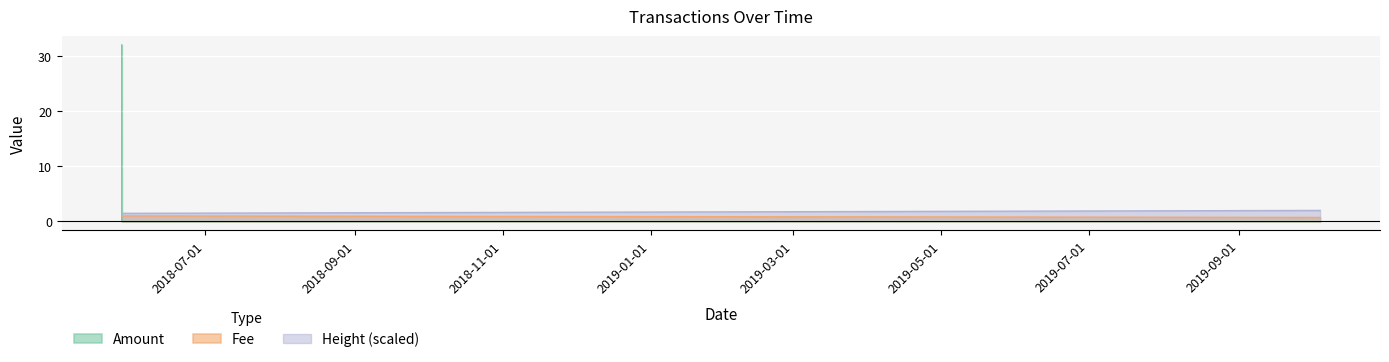

What is the sum of all Fee values?

2.7